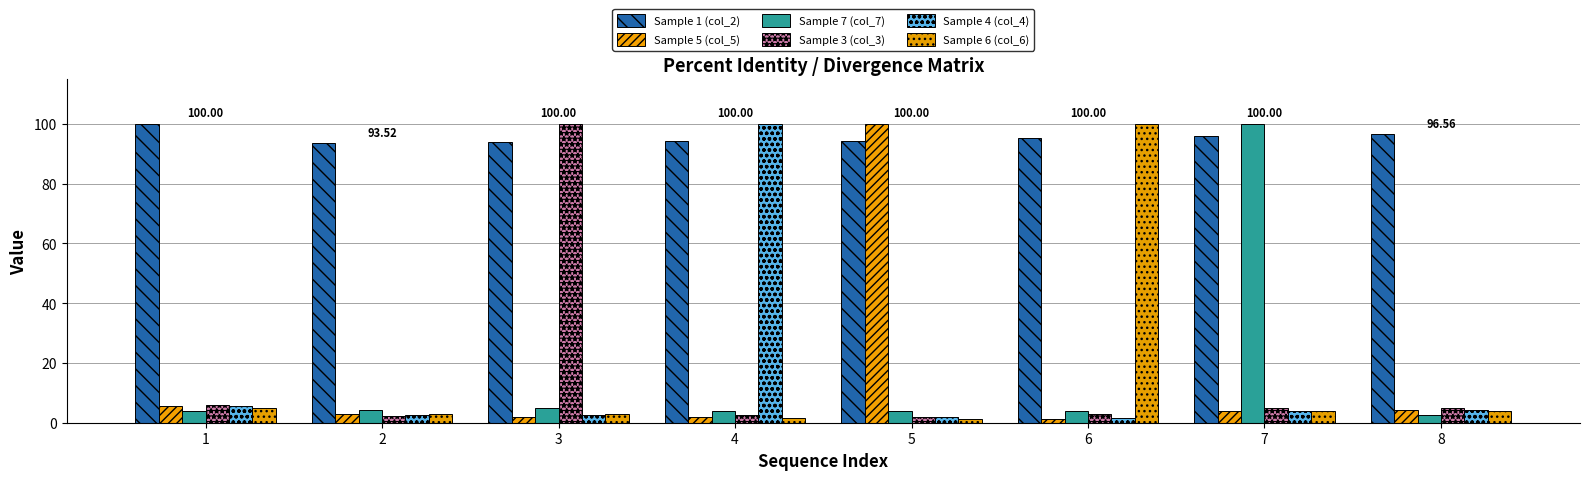

Count the number of categories in the chart.

8